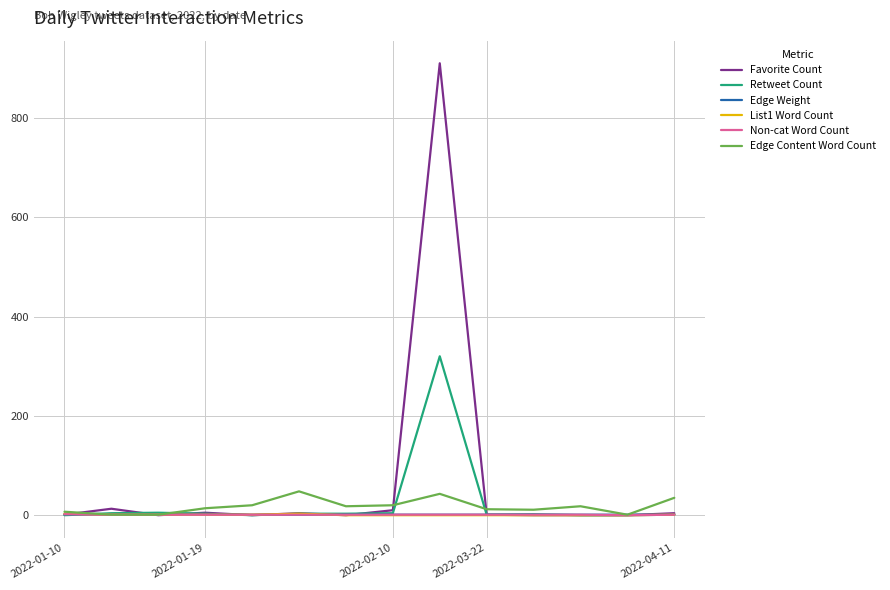

What is the sum of all List1 Word Count values?

11